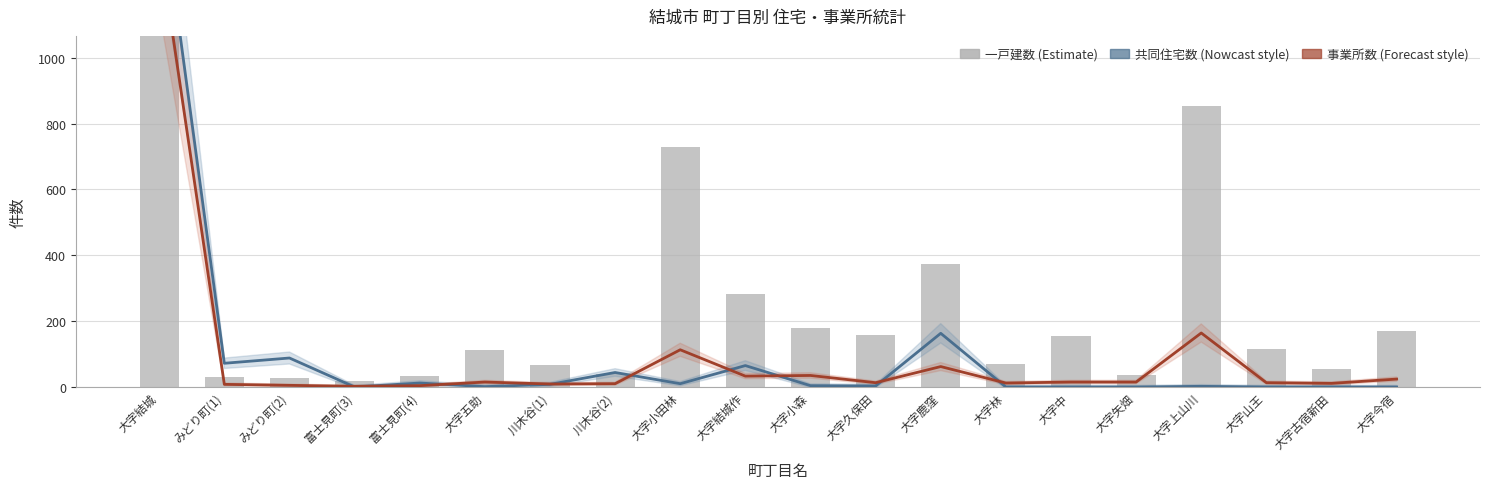

Which series has the largest range (max minus min)?

一戸建数